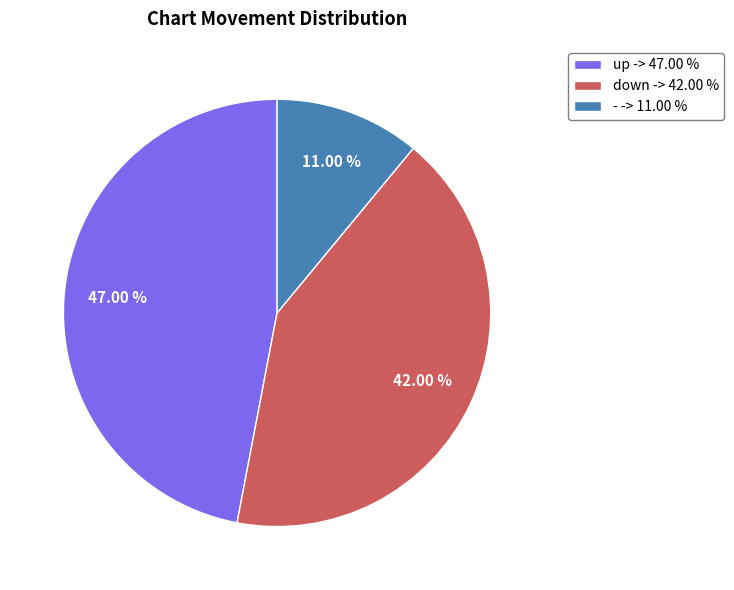

Which category has the biggest portion of the pie?

up